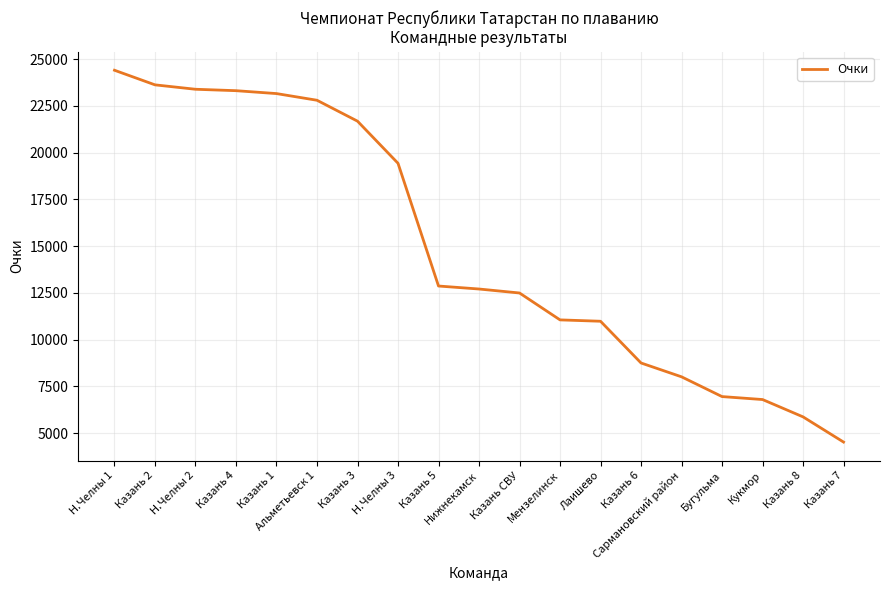

The chart shows a value of 10977 at Лаишево. True or false?

True